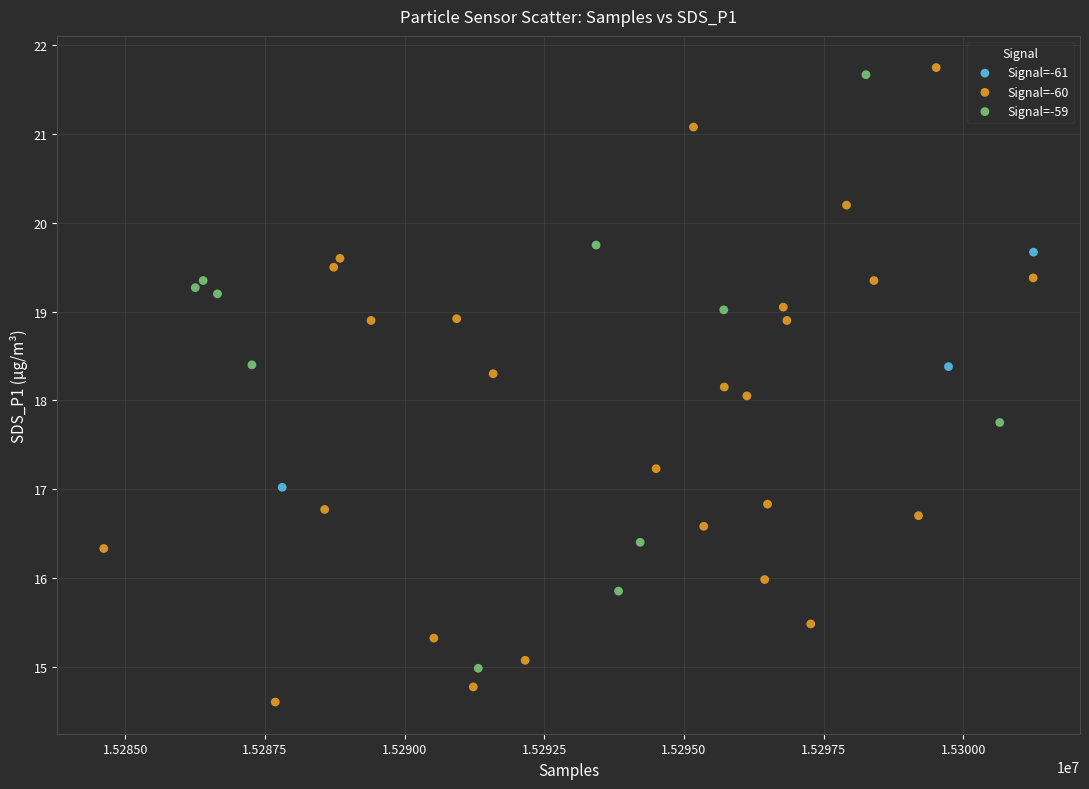

Which series contains the lowest Y value?

Signal=-60